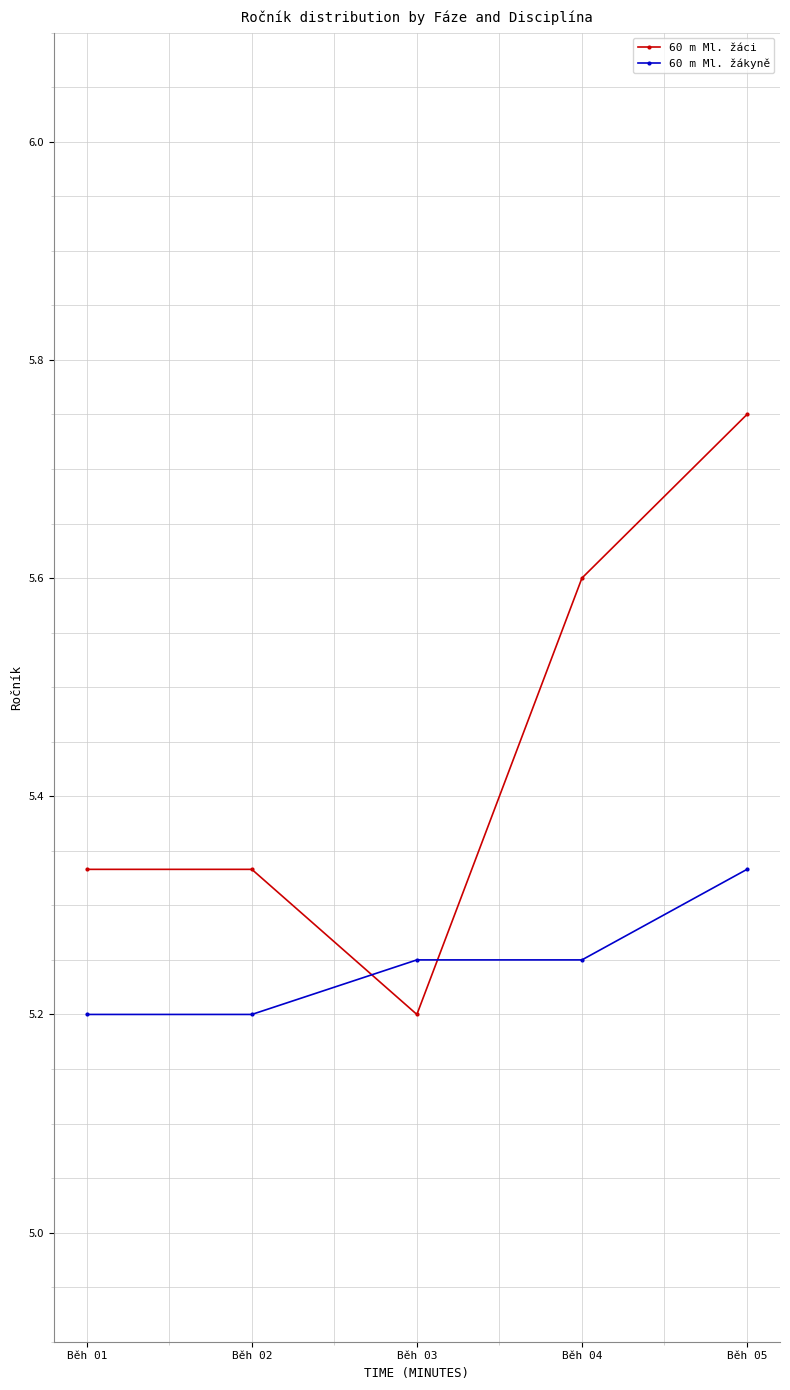

True or false: 60 m Ml. žákyně has more than 2 points higher than both neighbors.

False